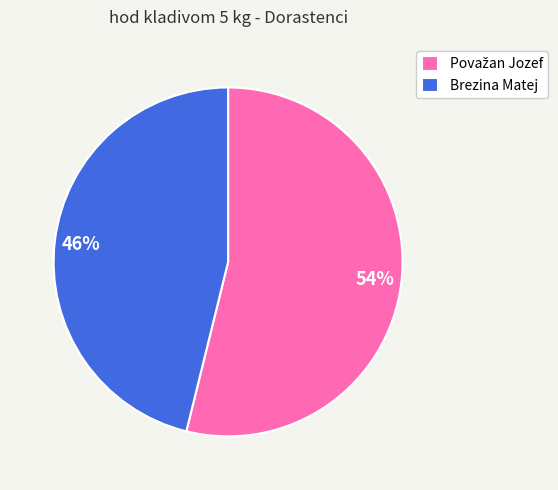

Which slice is the smallest?

Brezina Matej